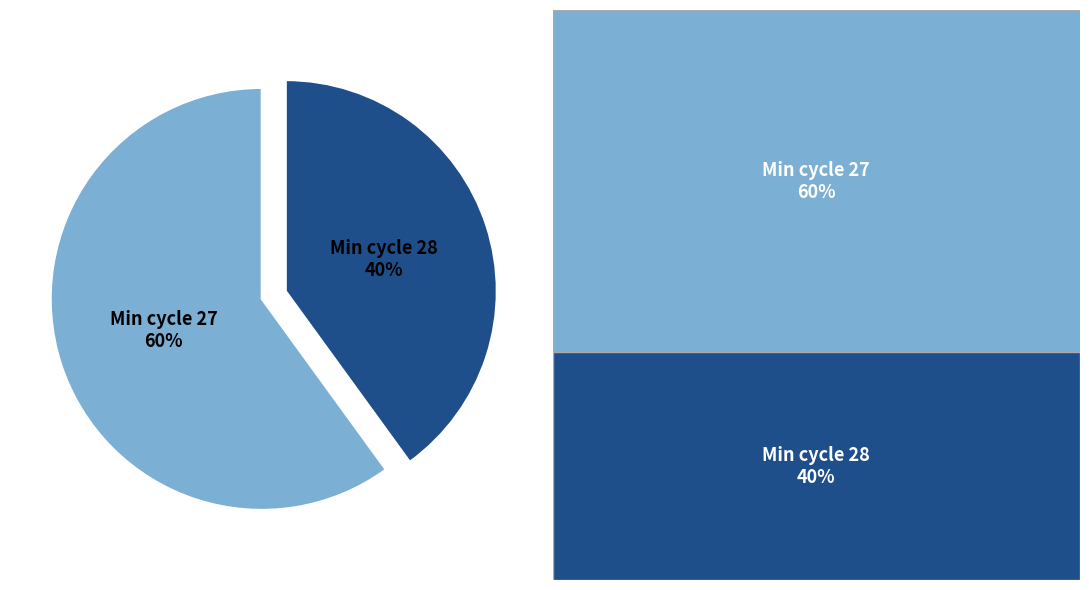

Do Min cycle 28 and Min cycle 27 together represent more than half of the pie?

Yes